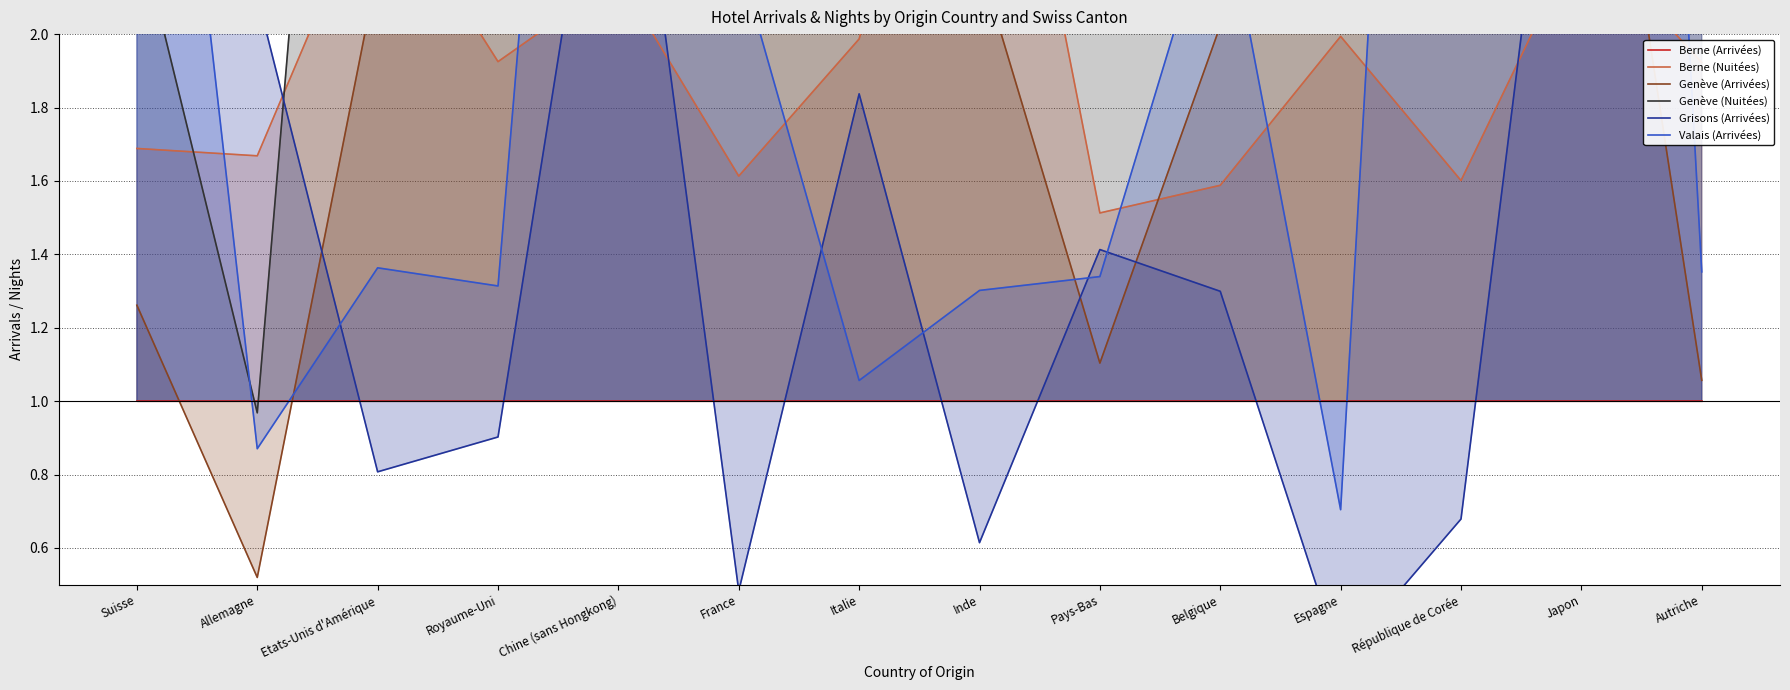

What is the difference between the maximum and minimum values in the Grisons (Arrivées) series?

4.4